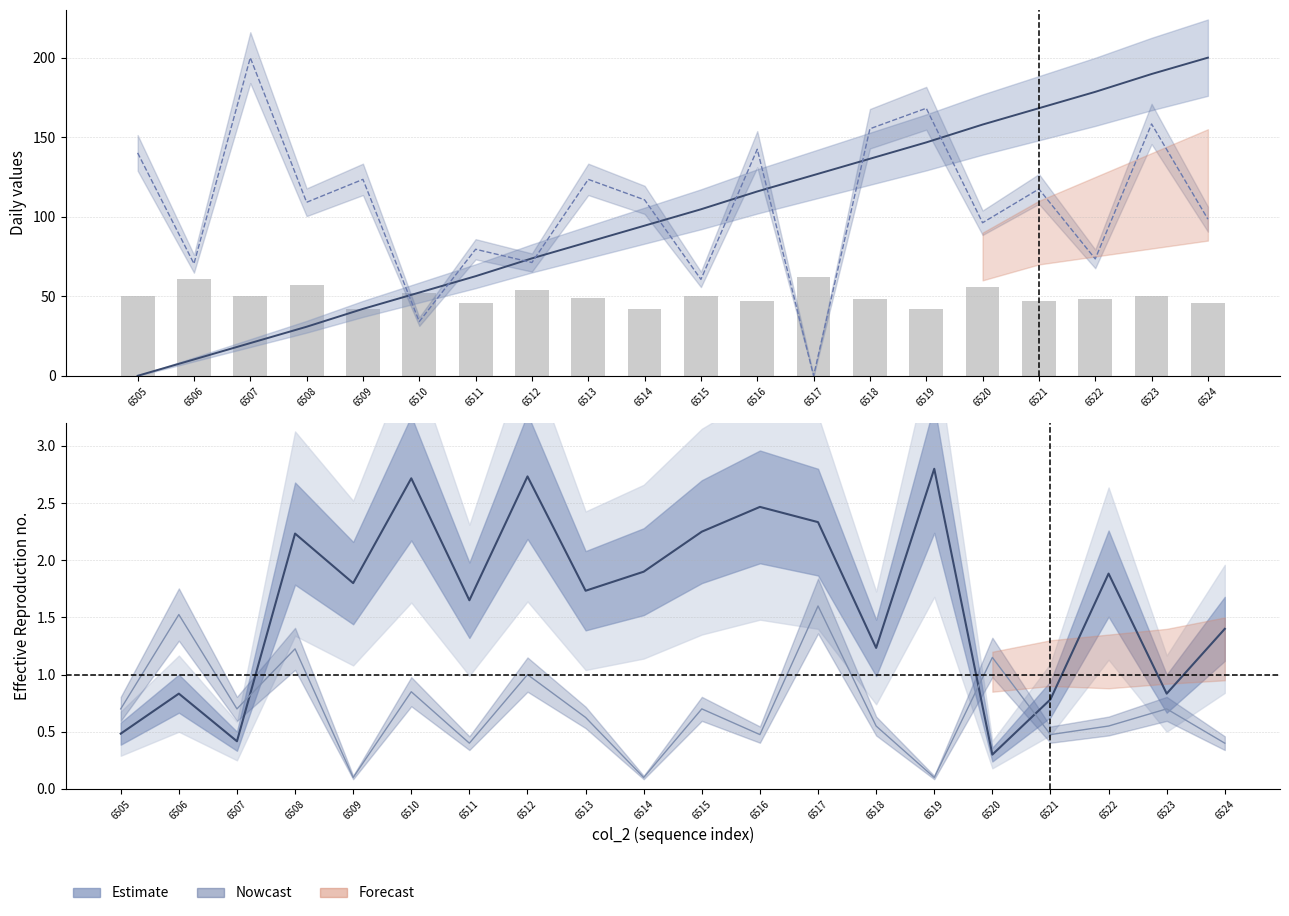

What value does the col_7 (center) series have at 6507?

0.7